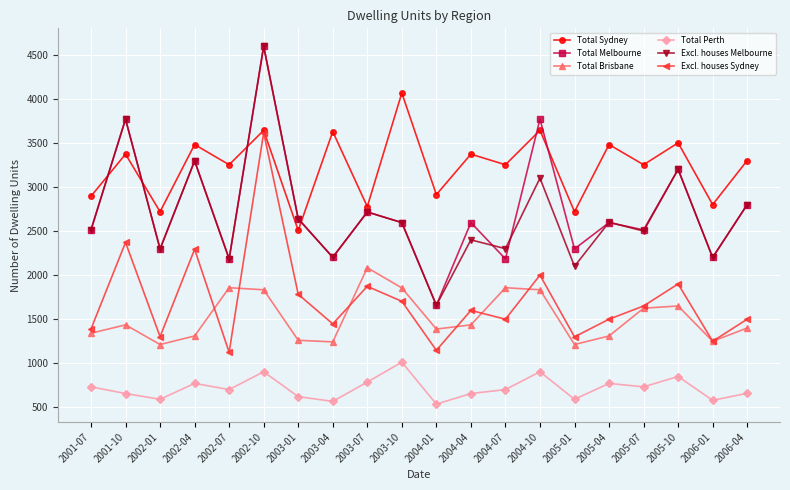

Is the value of Total Perth at 2005-04 greater than the value of Total Sydney at 2005-01?

No